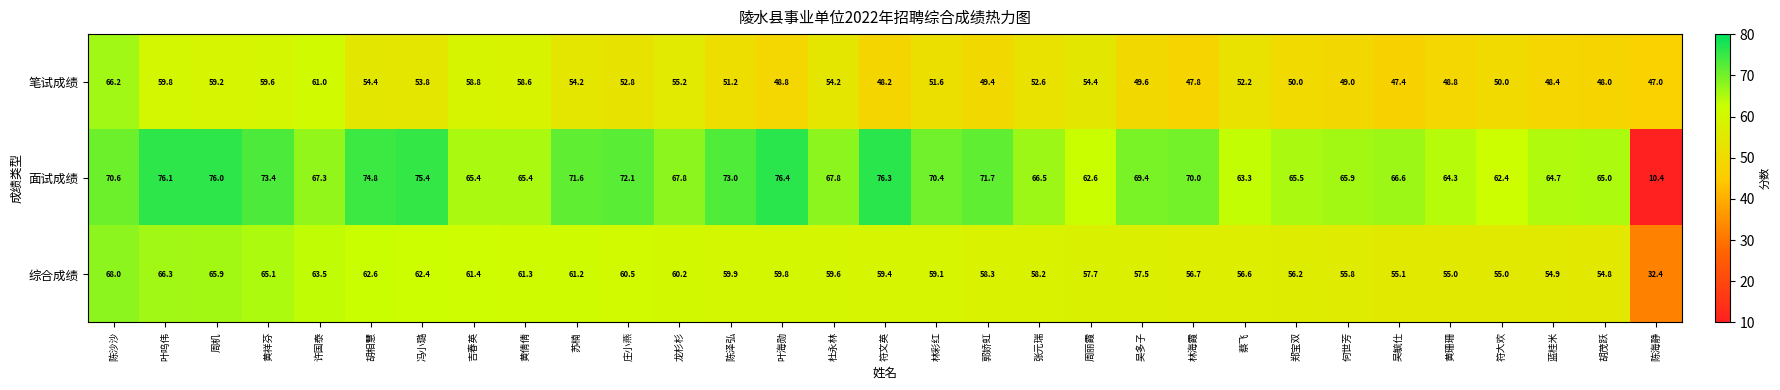

What is the greatest value displayed?

76.4